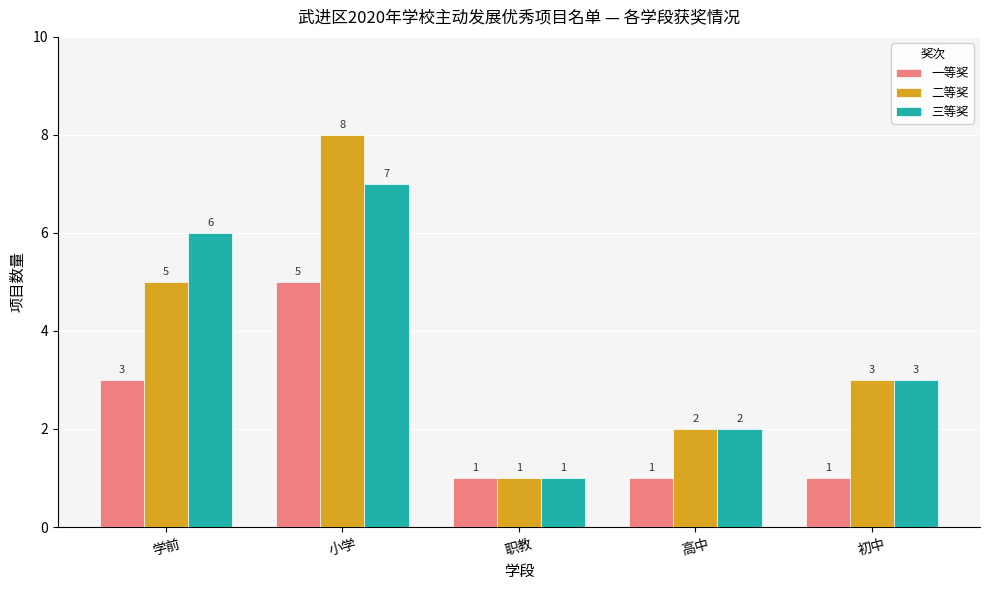

Which series has the widest spread of values?

二等奖